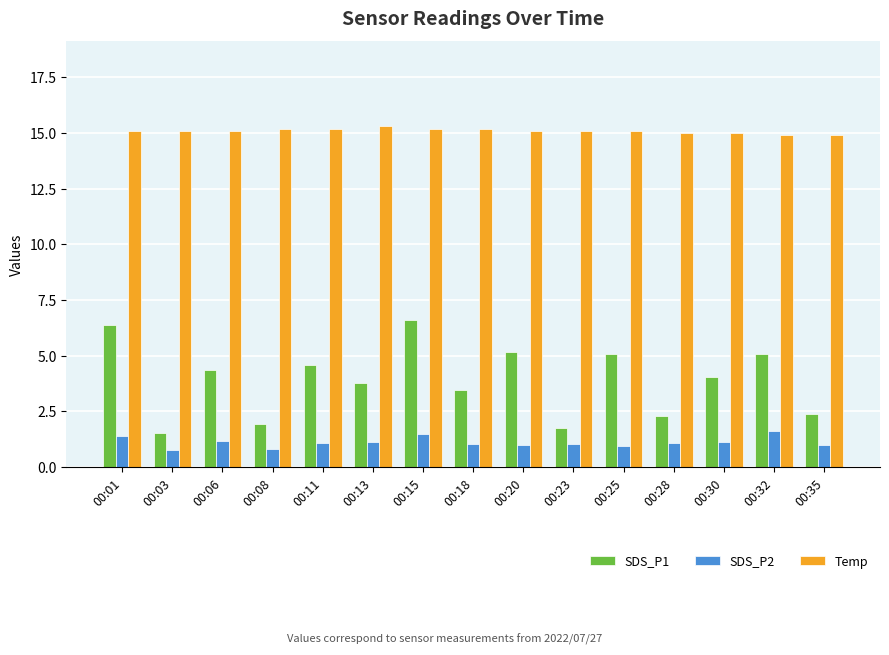

Is the value of Temp at 00:35 greater than the value of SDS_P1 at 00:32?

Yes